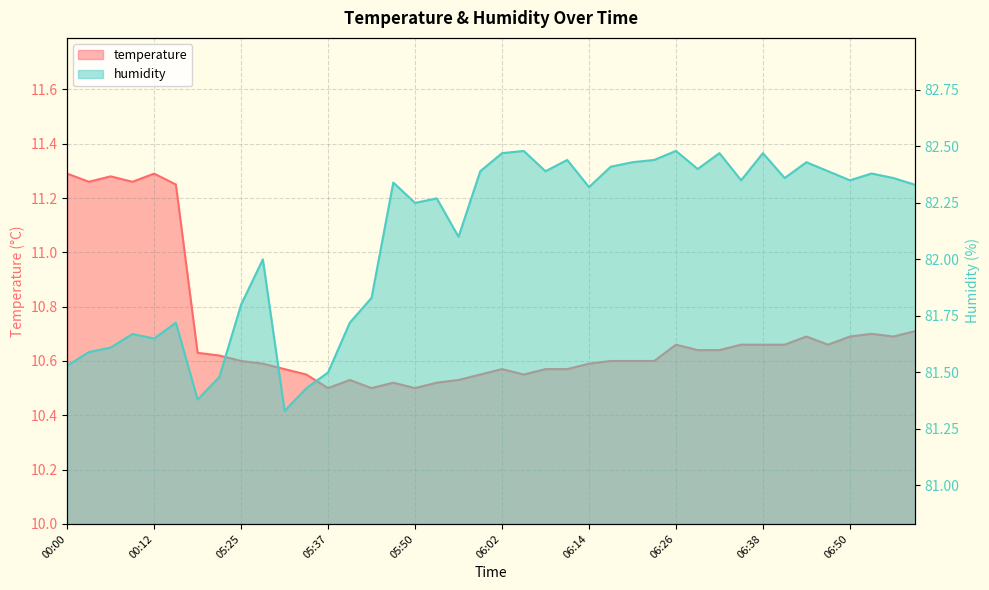

Is the value of temperature at 06:08 greater than the value of humidity at 06:05?

No